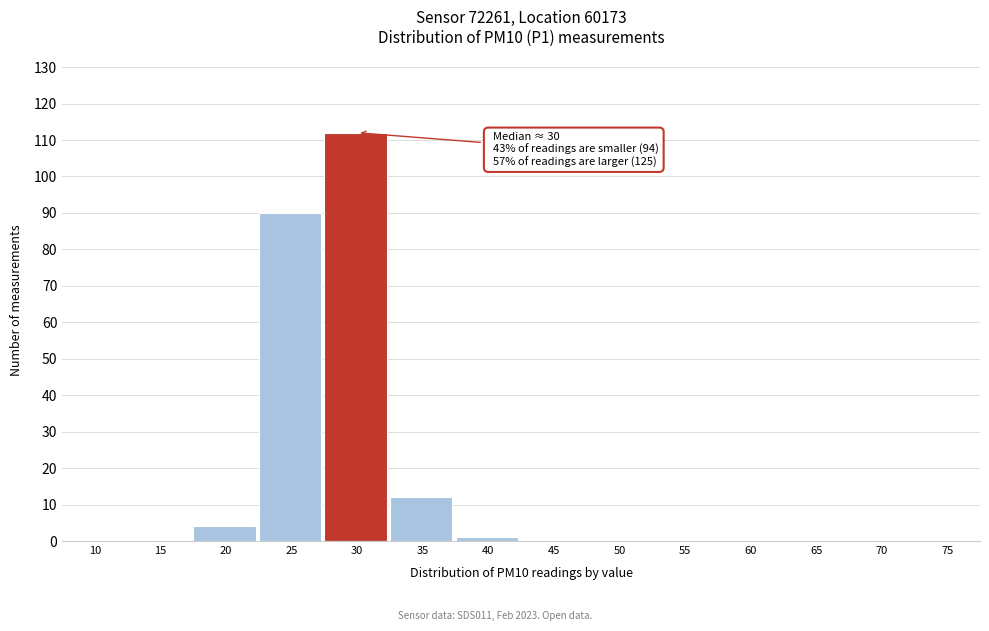

Reading right to left, what are all the values shown in this chart?

75=0	70=0	65=0	60=0	55=0	50=0	45=0	40=1	35=12	30=112	25=90	20=4	15=0	10=0